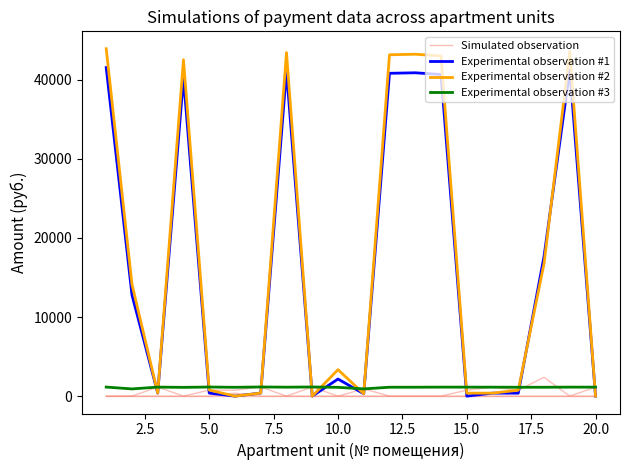

Reading left to right, extract all data points from this chart.

Simulated observation: 0.0	0.0	1141.8	0.0	767.4	745.4	1158.2	0.0	1156.3	0.0	916.0	0.0	0.0	0.0	757.3	1132.7	749.0	2380.9	0.0	1136.3
Experimental observation #1: 41532.3	12792.3	380.6	40211.6	383.6	0.0	386.1	41069.9	0.0	2160.6	305.3	40806.7	40871.9	40653.8	0.0	377.6	374.5	17655.5	41202.6	0.0
Experimental observation #2: 43915.5	14138.8	380.6	42519.1	767.0	0.0	386.1	43426.7	0.0	3346.0	305.3	43148.3	43217.3	43004.2	378.8	377.6	749.0	16755.9	43567.0	0.0
Experimental observation #3: 1145.4	912.3	1141.8	1109.0	1150.9	1118.1	1158.2	1132.7	1156.3	1112.6	916.0	1125.4	1127.2	1136.3	1136.3	1132.7	1123.6	1123.6	1136.3	1136.3